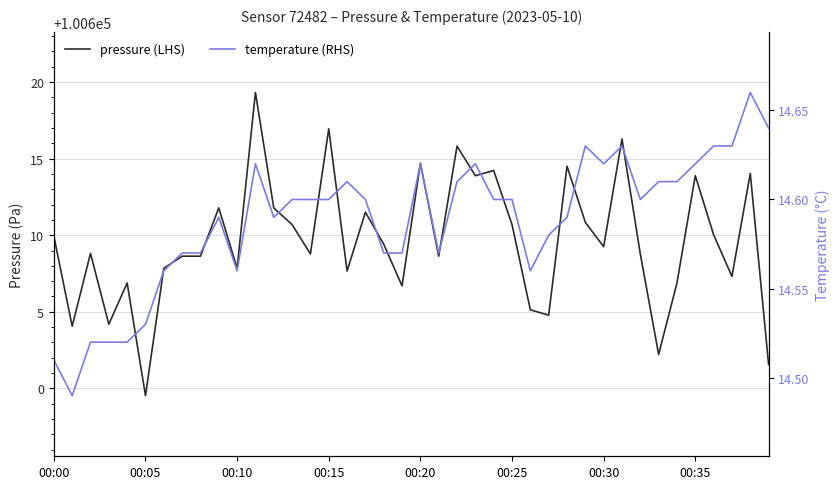

Which series has the widest spread of values?

pressure (LHS)